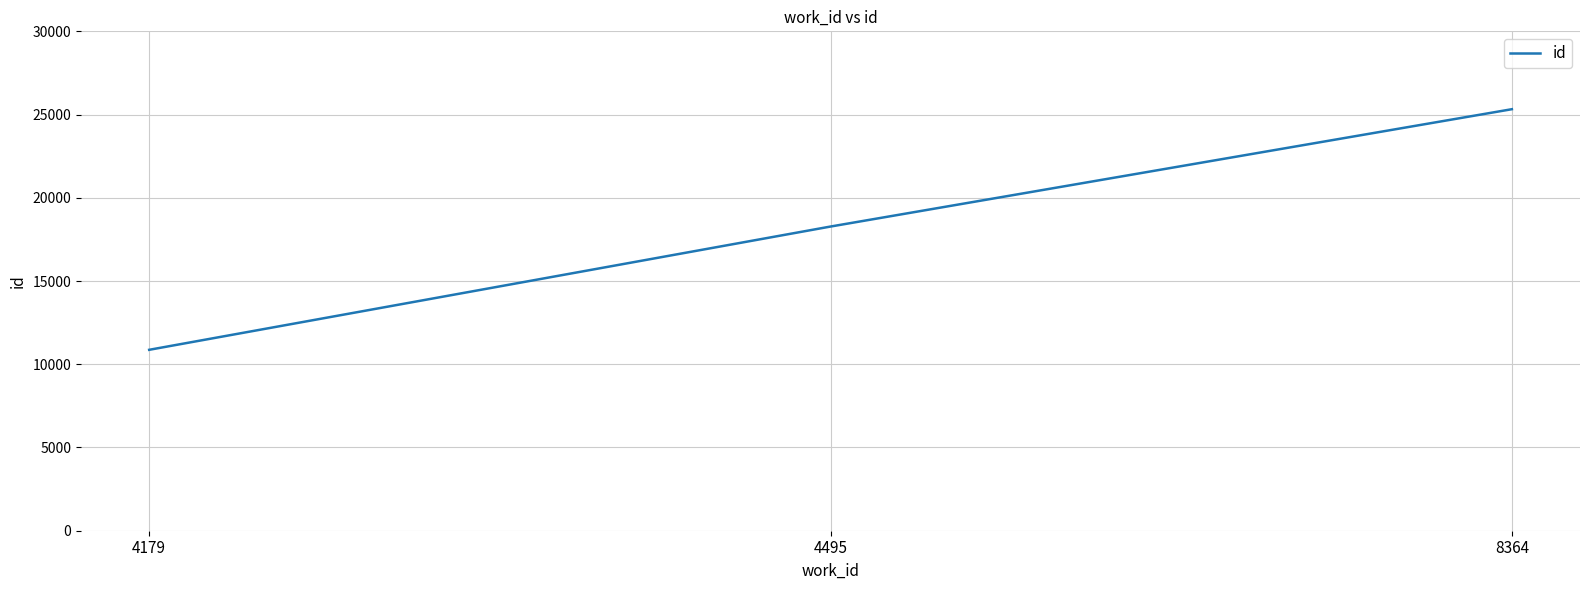

How many lines are shown in the chart?

1